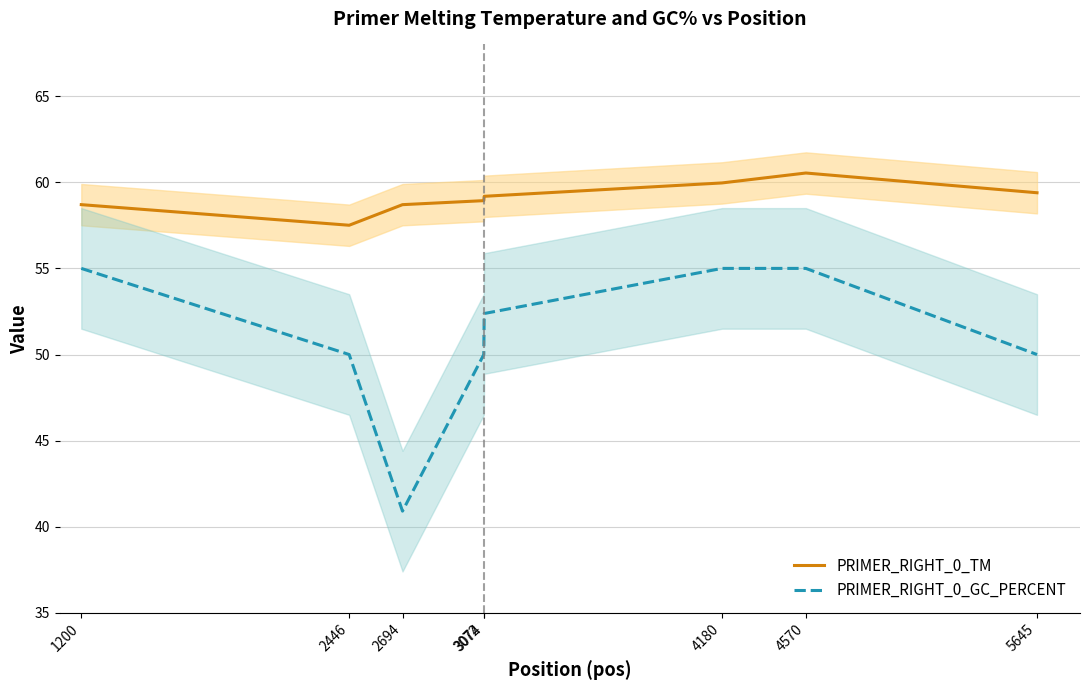

How many values in the PRIMER_RIGHT_0_TM series exceed 59?

4